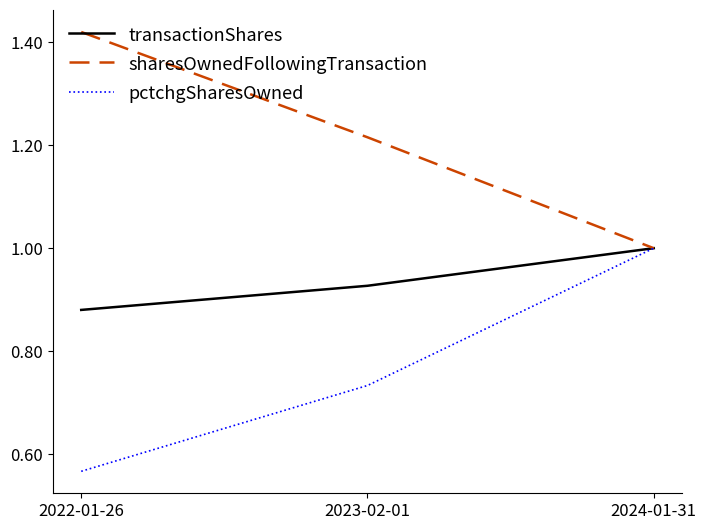

Is it true that sharesOwnedFollowingTransaction equals 0.8 at 2023-02-01?

False